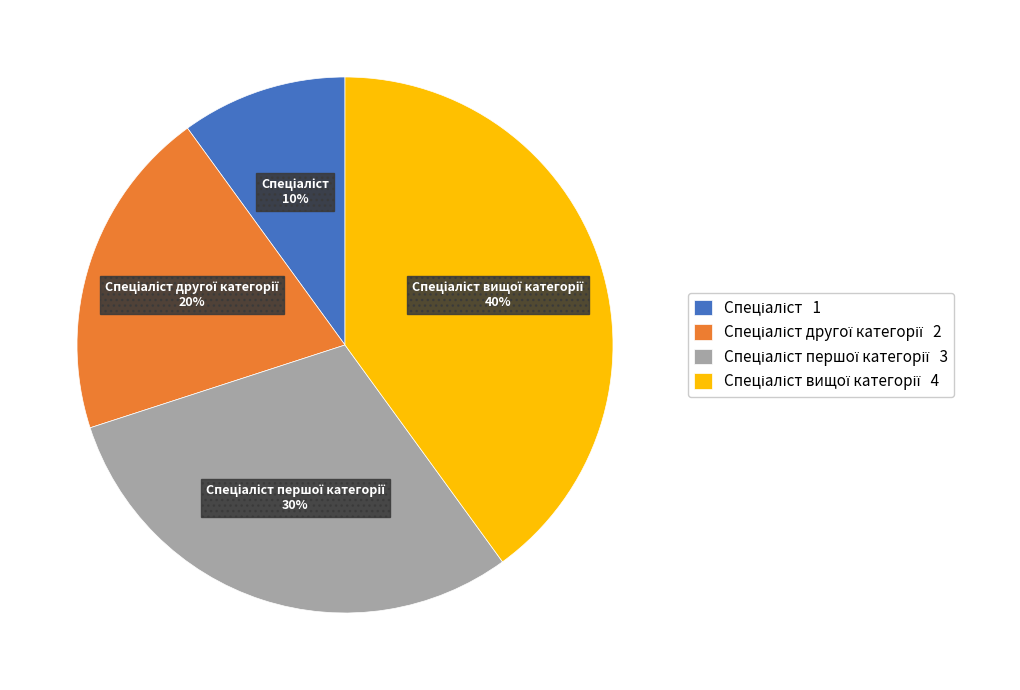

Does any single category account for the majority?

No